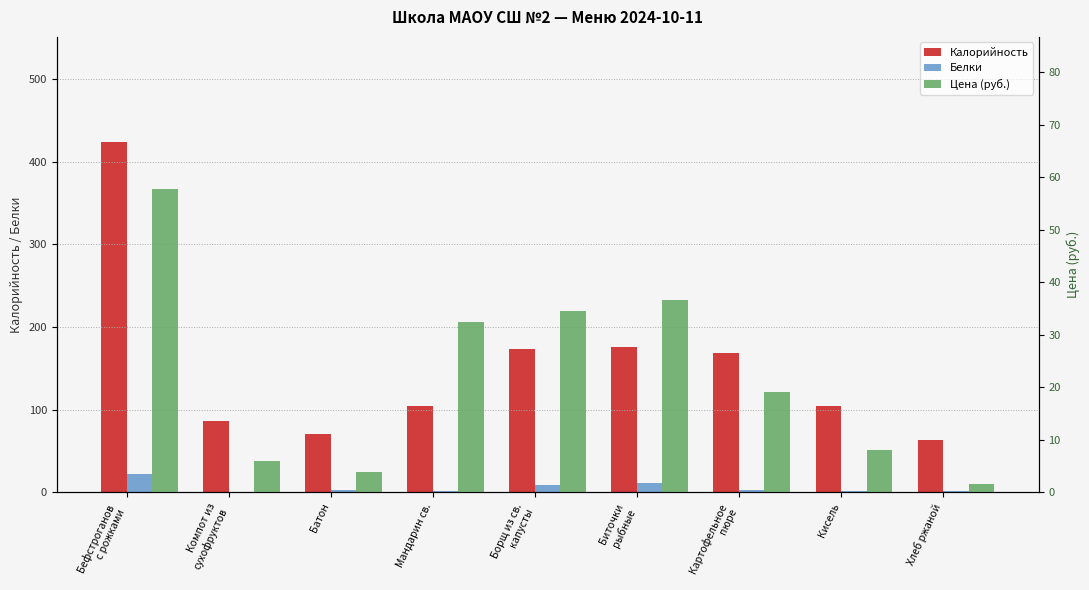

At how many categories does at least one series exceed 106?

4